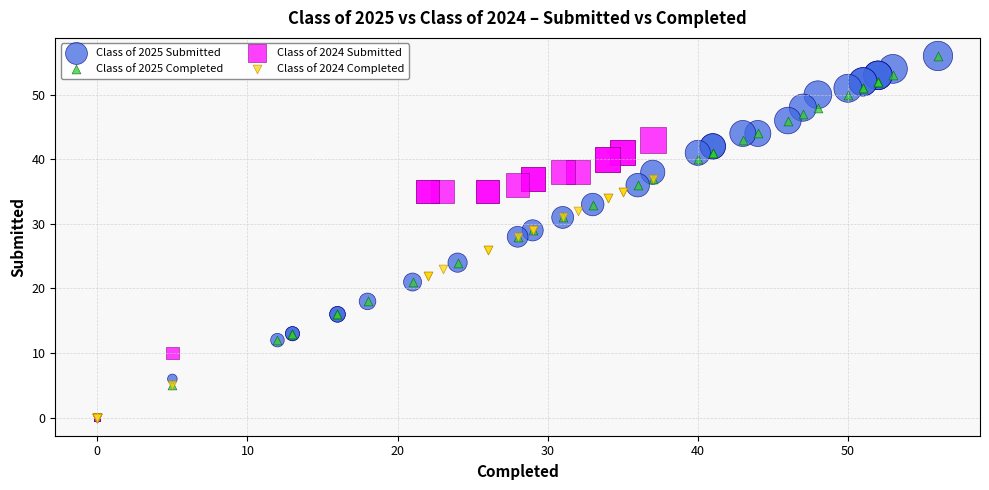

Which series has the widest spread of Y values?

Class of 2025 Completed